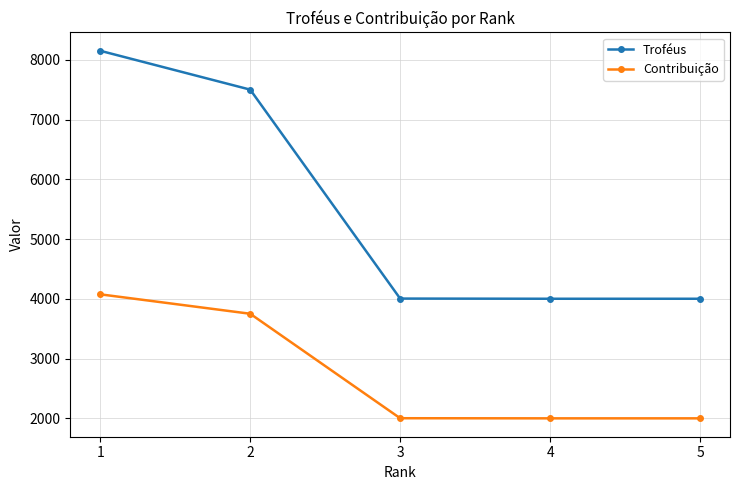

True or false: Contribuição has more than 1 interior local peaks.

False